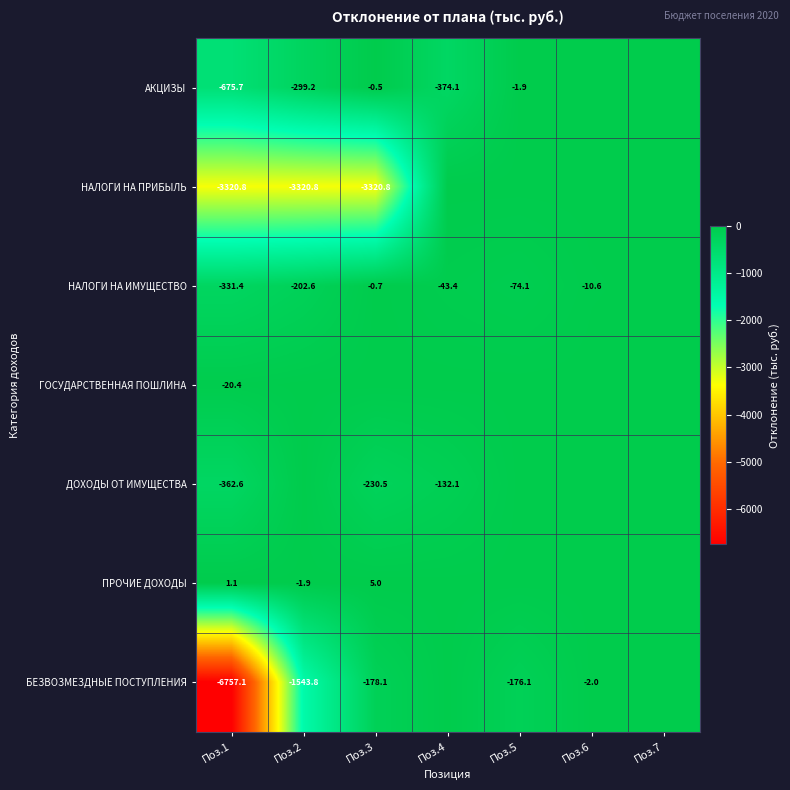

What is the sum of the АКЦИЗЫ values at Поз.3 and Поз.2?

-299.7